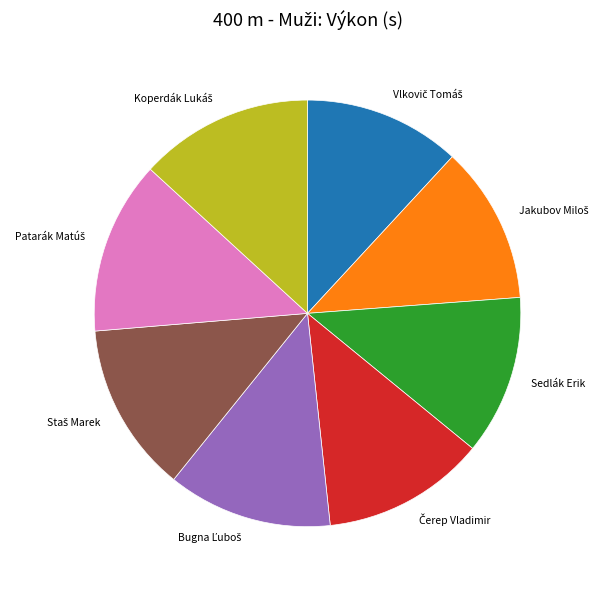

Is there a majority slice in this chart?

No